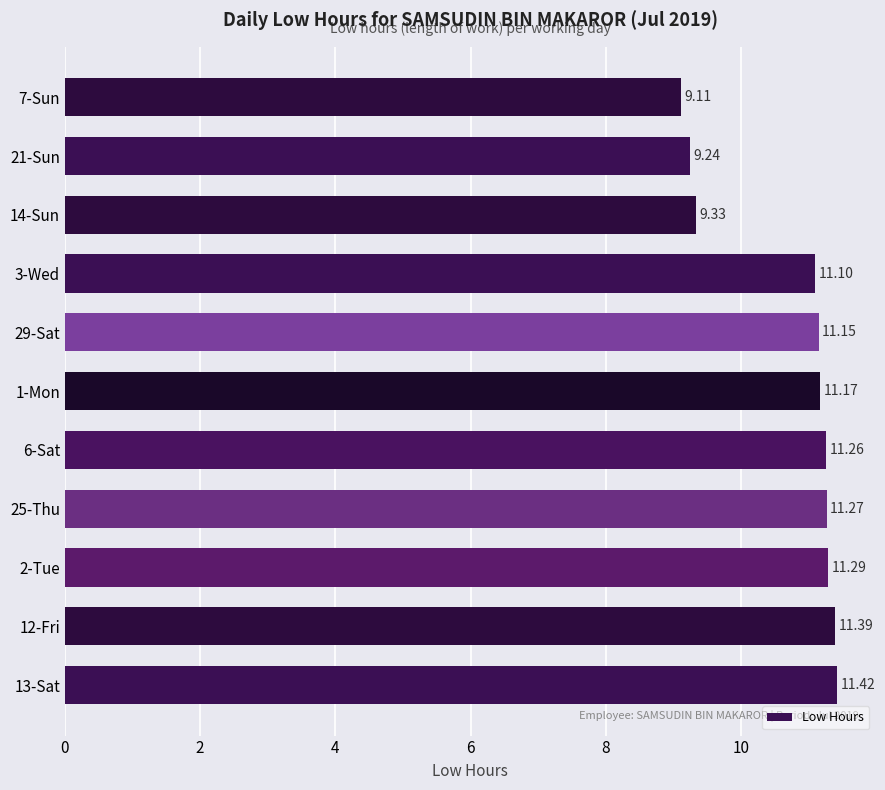

What is the smallest value displayed?

9.1